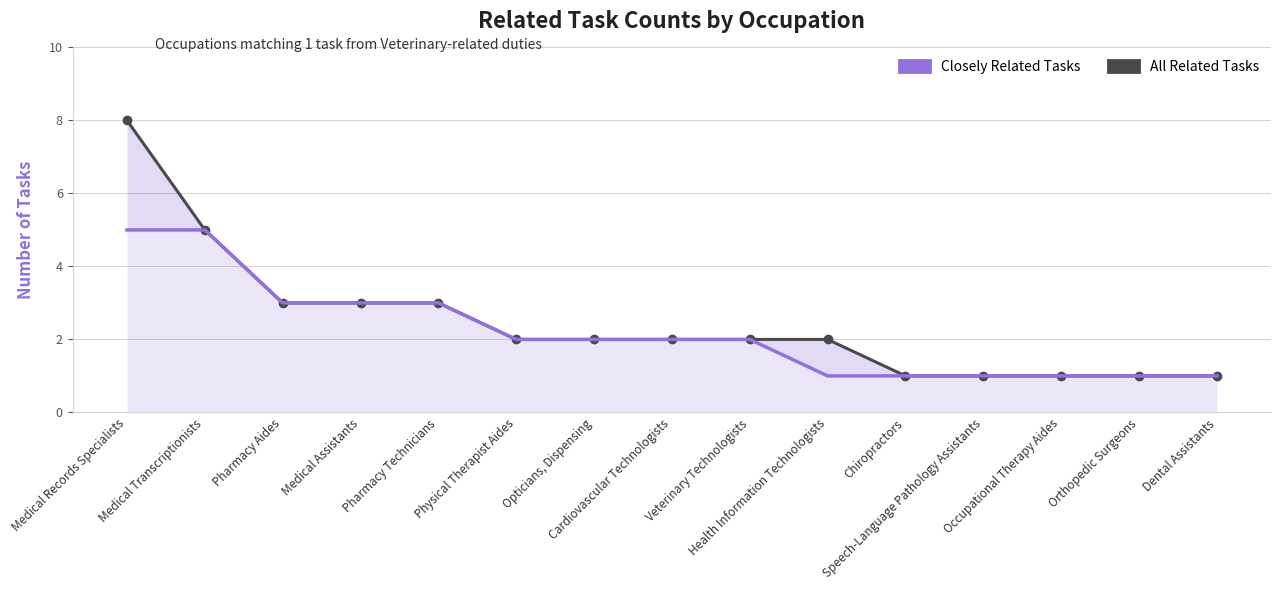

True or false: All Related Tasks and Closely Related Tasks intersect in this chart.

False